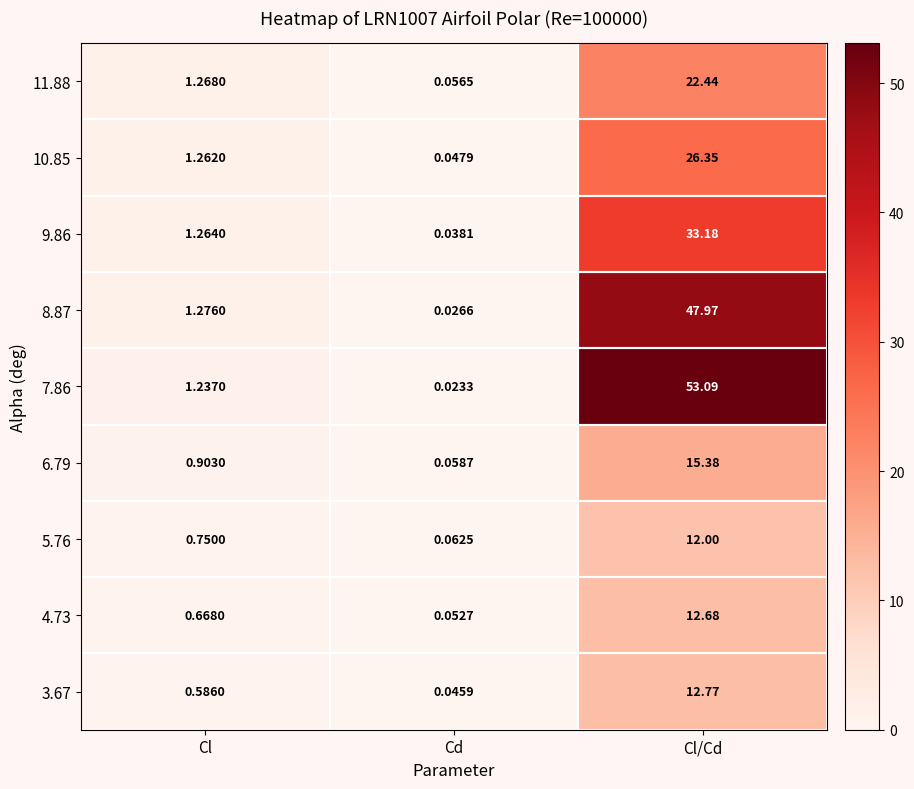

Rank the categories by 4.73 value from highest to lowest.

Cl/Cd, Cl, Cd